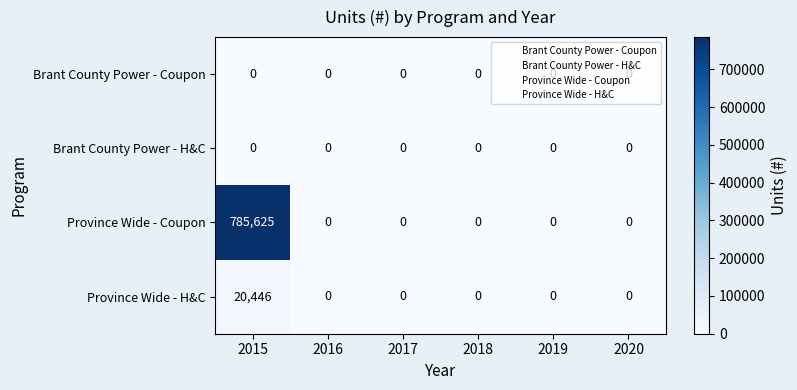

What is the maximum value for Province Wide - H&C?

20446